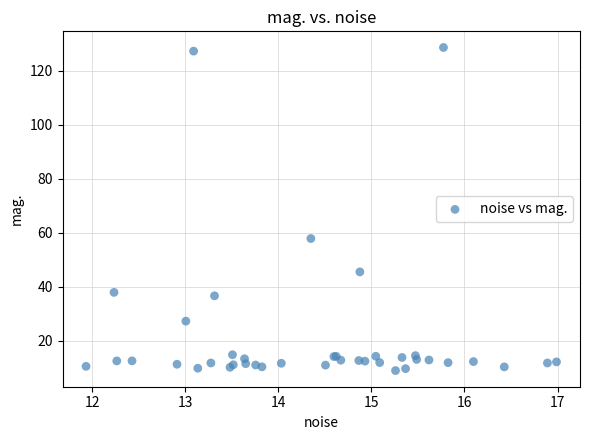

What Y value in the scatter plot is closest to 68?

57.8